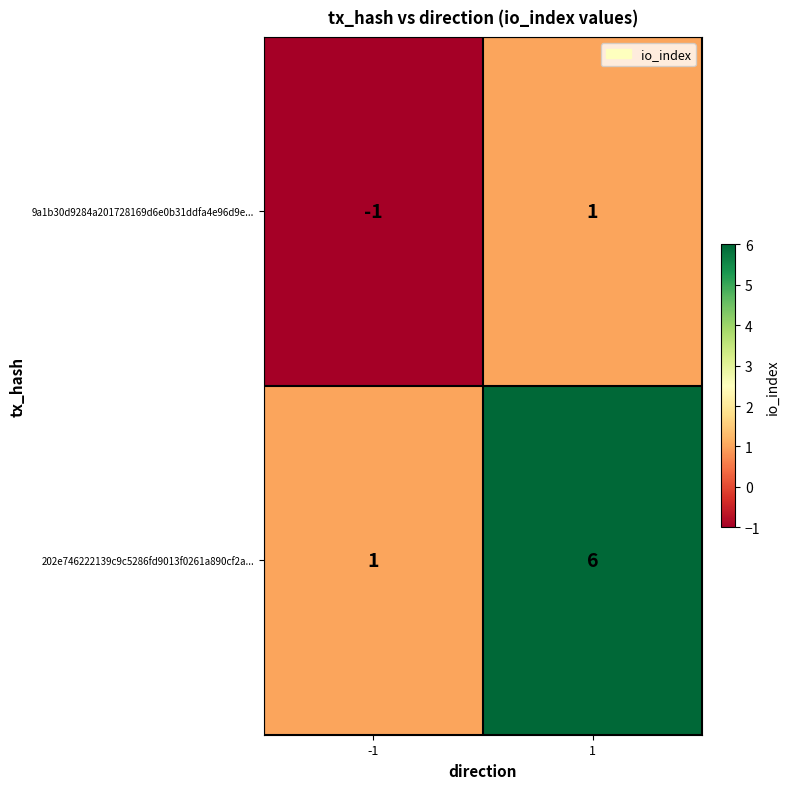

Reading left to right, list all the values displayed in this chart.

9a1b30d9284a201728169d6e0b31ddfa4e96d9e...: -1	1
202e746222139c9c5286fd9013f0261a890cf2a...: 1	6